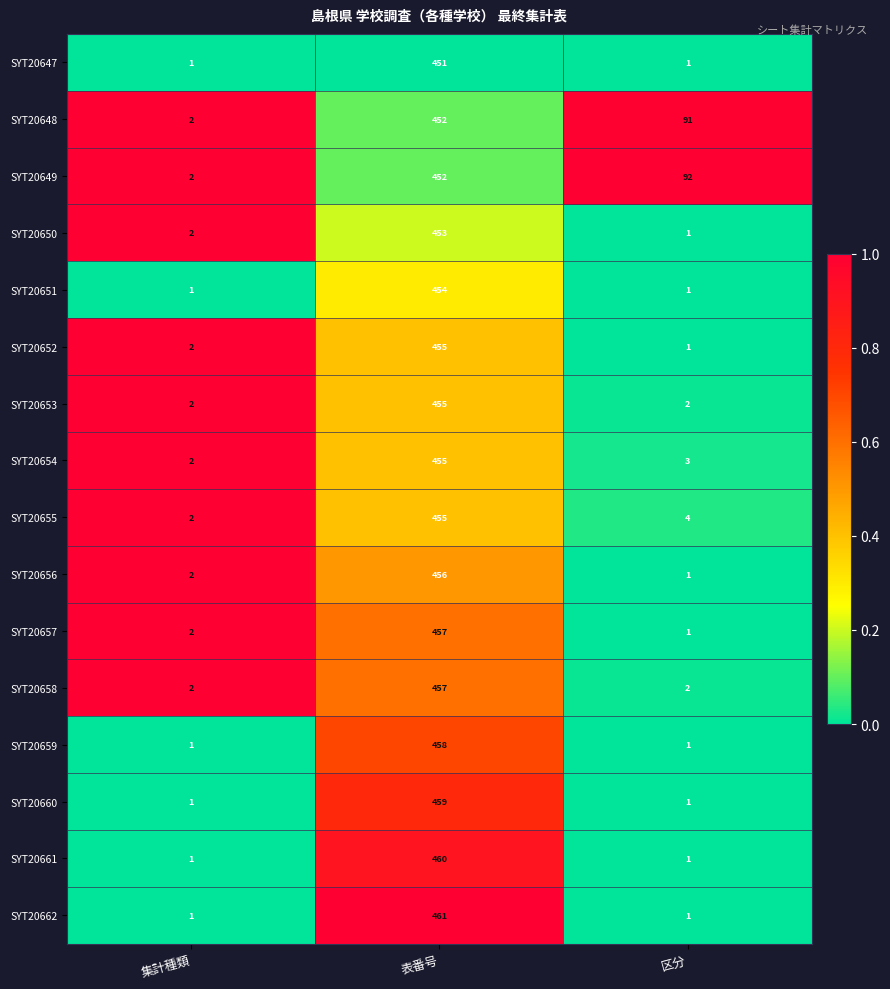

Which category has the highest value across all series?

表番号